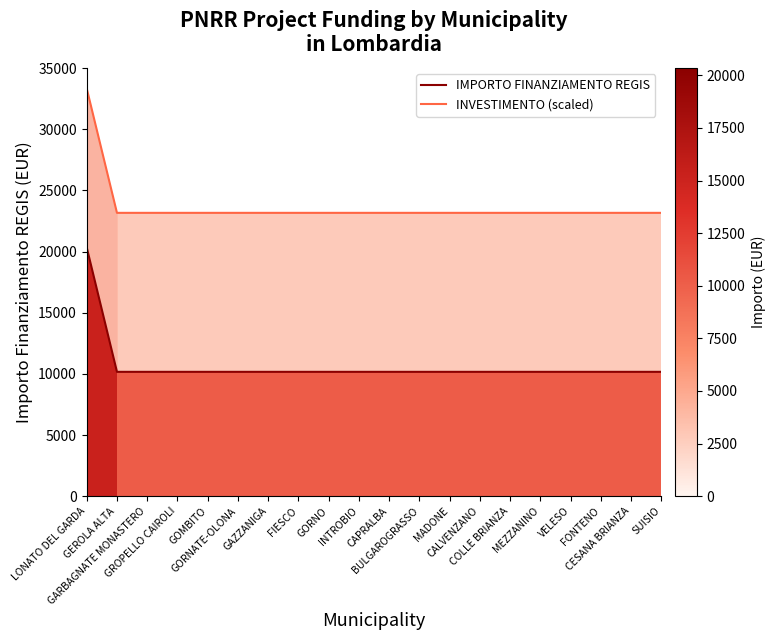

Which series has the largest total across all categories?

INVESTIMENTO (scaled)